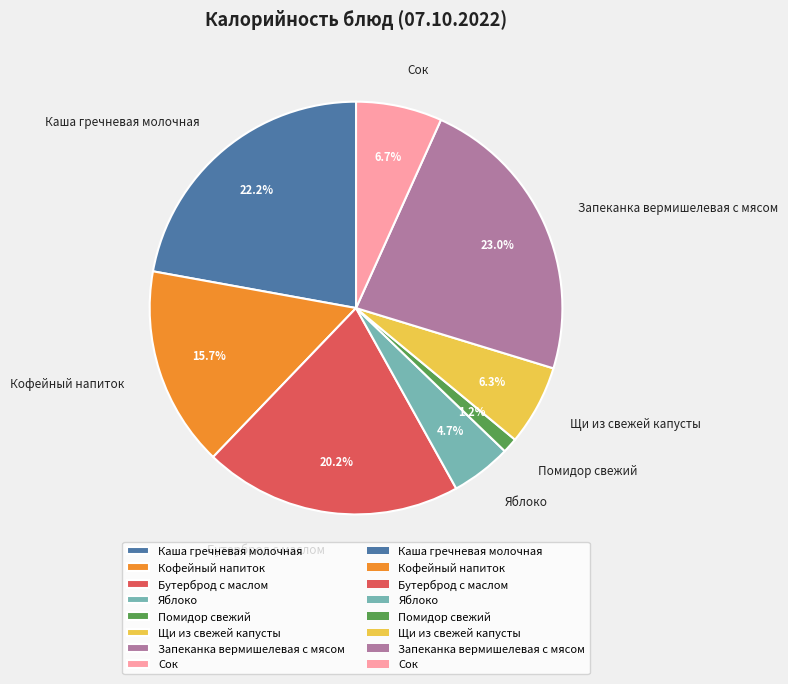

What is the ratio of the value at Щи из свежей капусты to the value at Кофейный напиток?

0.4